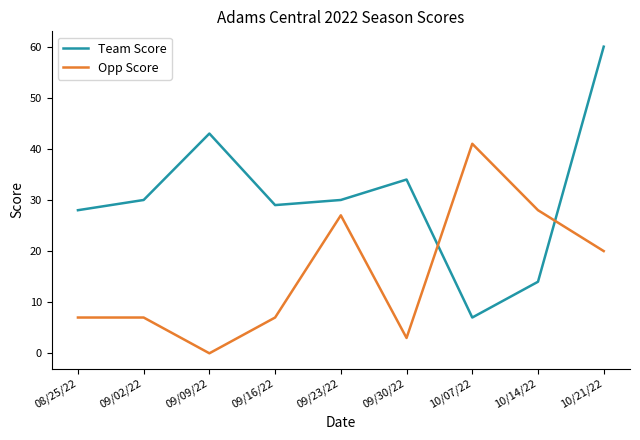

How many distinct data groups are displayed?

2